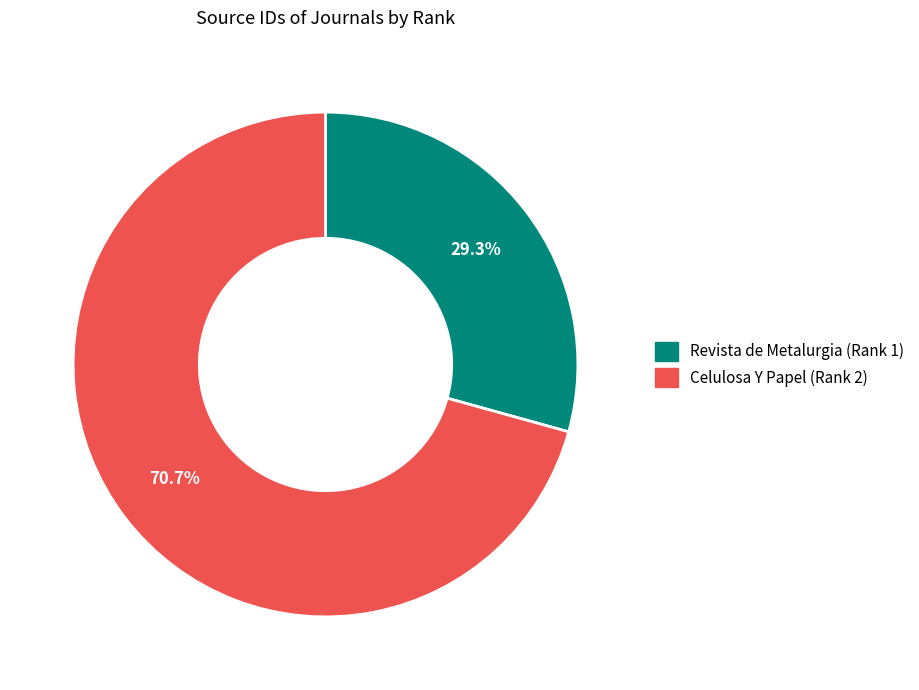

Which has a higher value, Celulosa Y Papel (Rank 2) or Revista de Metalurgia (Rank 1)?

Celulosa Y Papel (Rank 2)